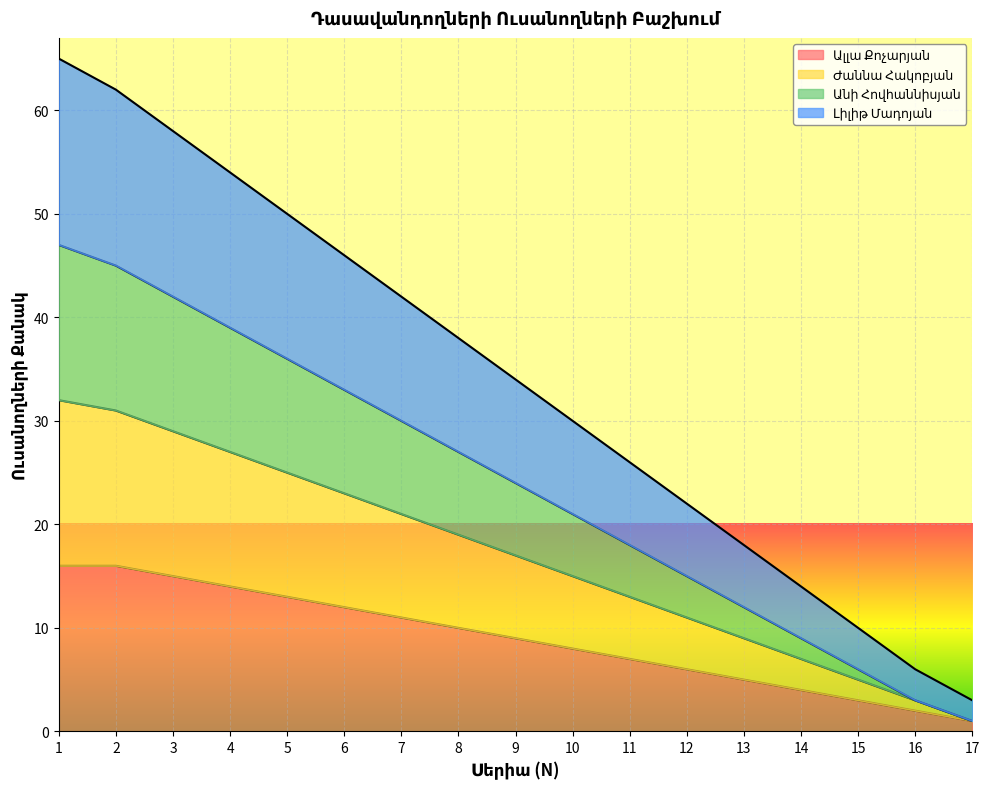

Where does the Լիլիթ Մադոյան series first go above 17?

1